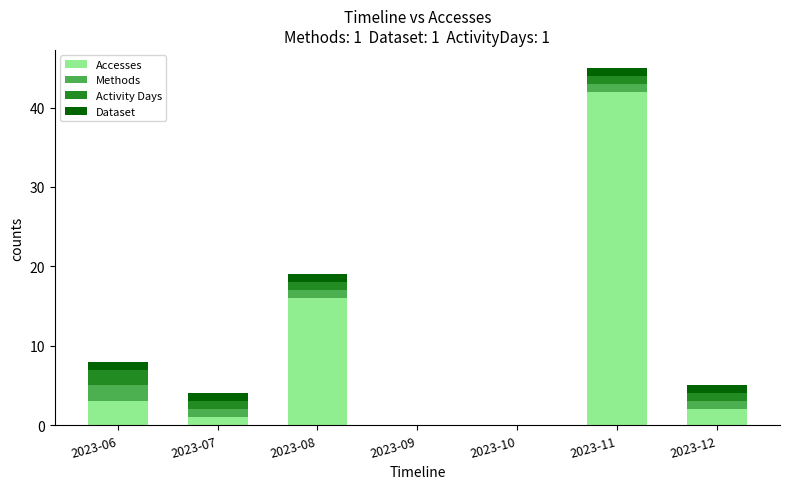

What is the highest value of the Accesses series?

42